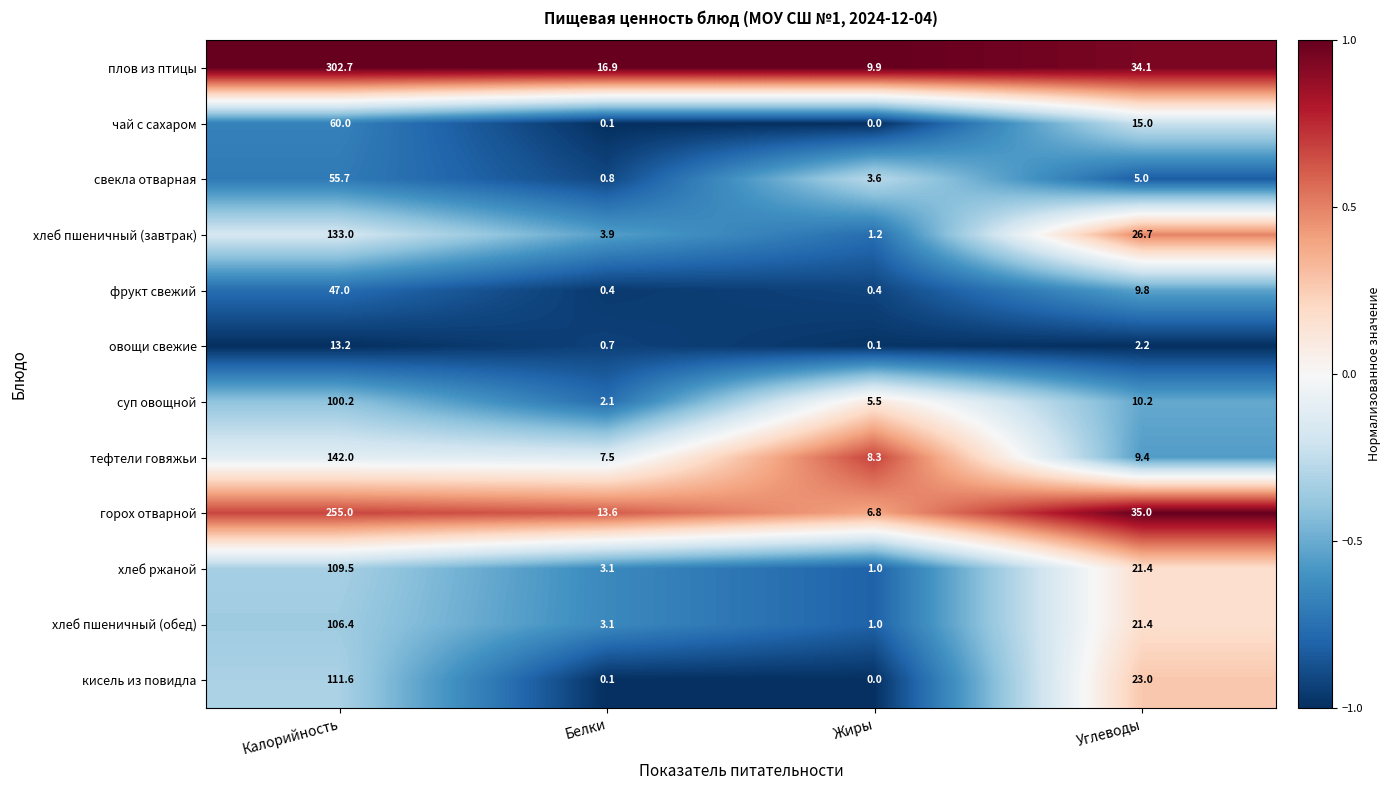

Read the плов из птицы value at Углеводы.

34.1